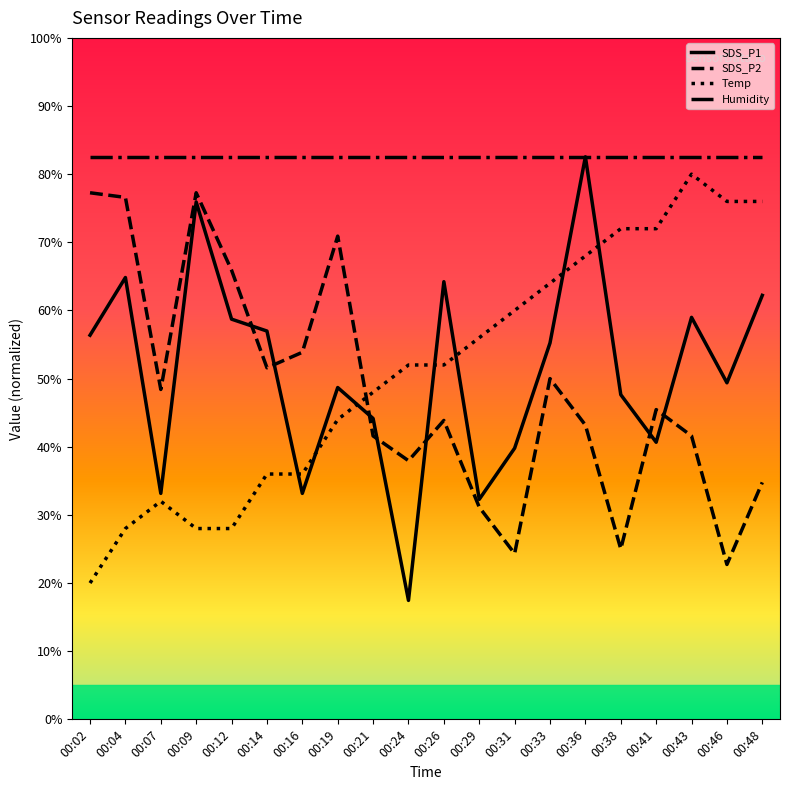

At which label does SDS_P1 first exceed 55?

00:02